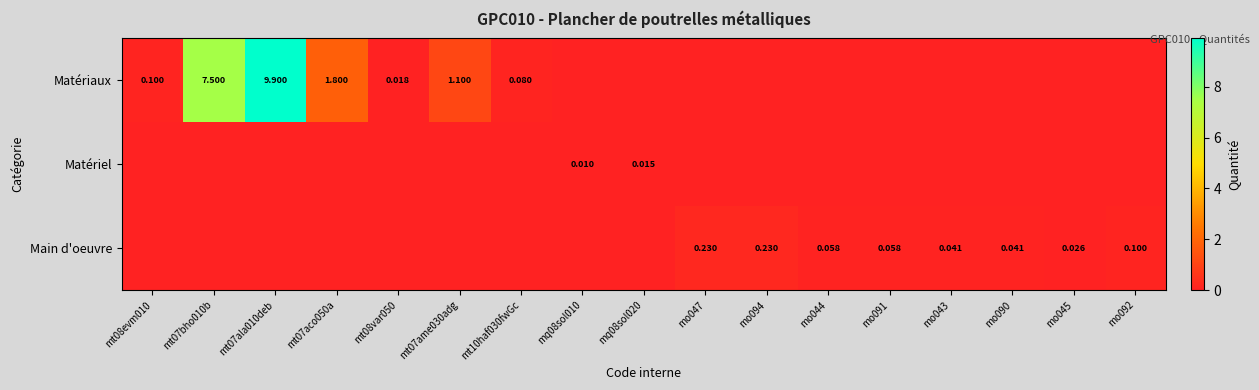

At how many categories does at least one series exceed 5?

2